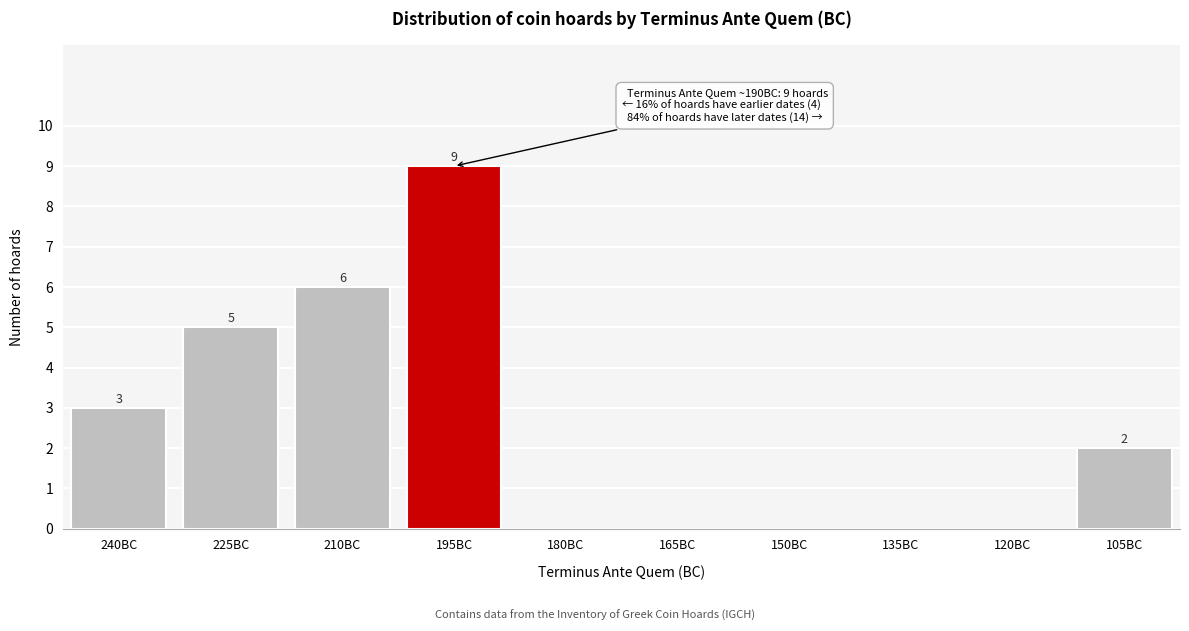

Which category has the highest value across all series?

195BC